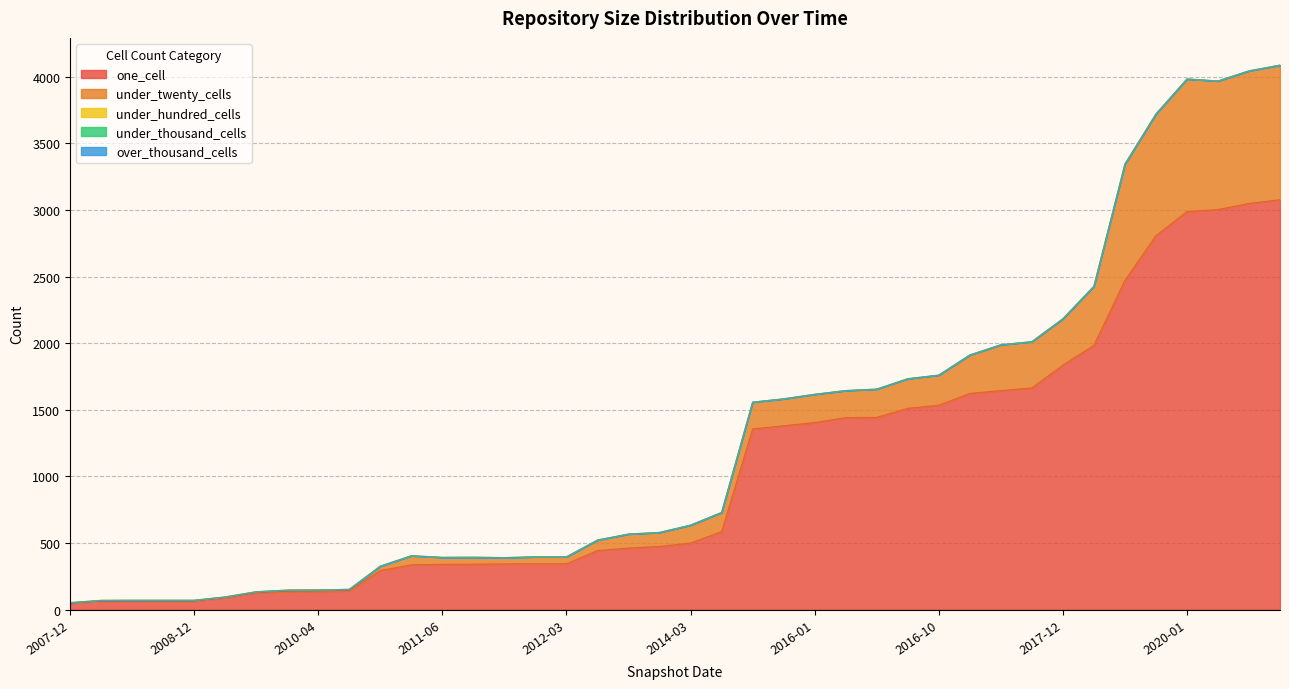

At which category does under_twenty_cells reach its first local valley?

2009-04-06